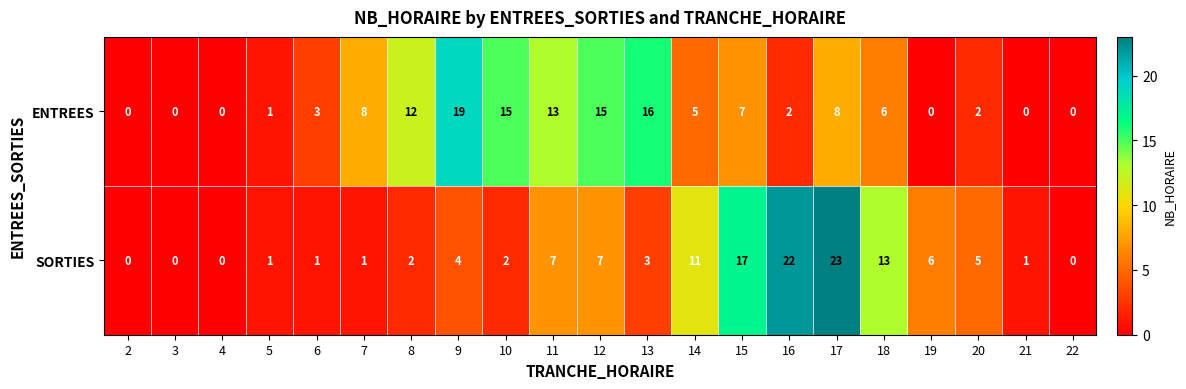

Which category has the highest value in the ENTREES series?

9